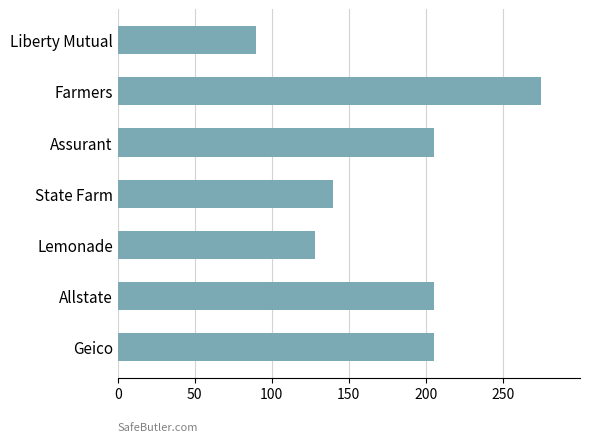

What is the label of the 6th bar from the bottom?

Farmers